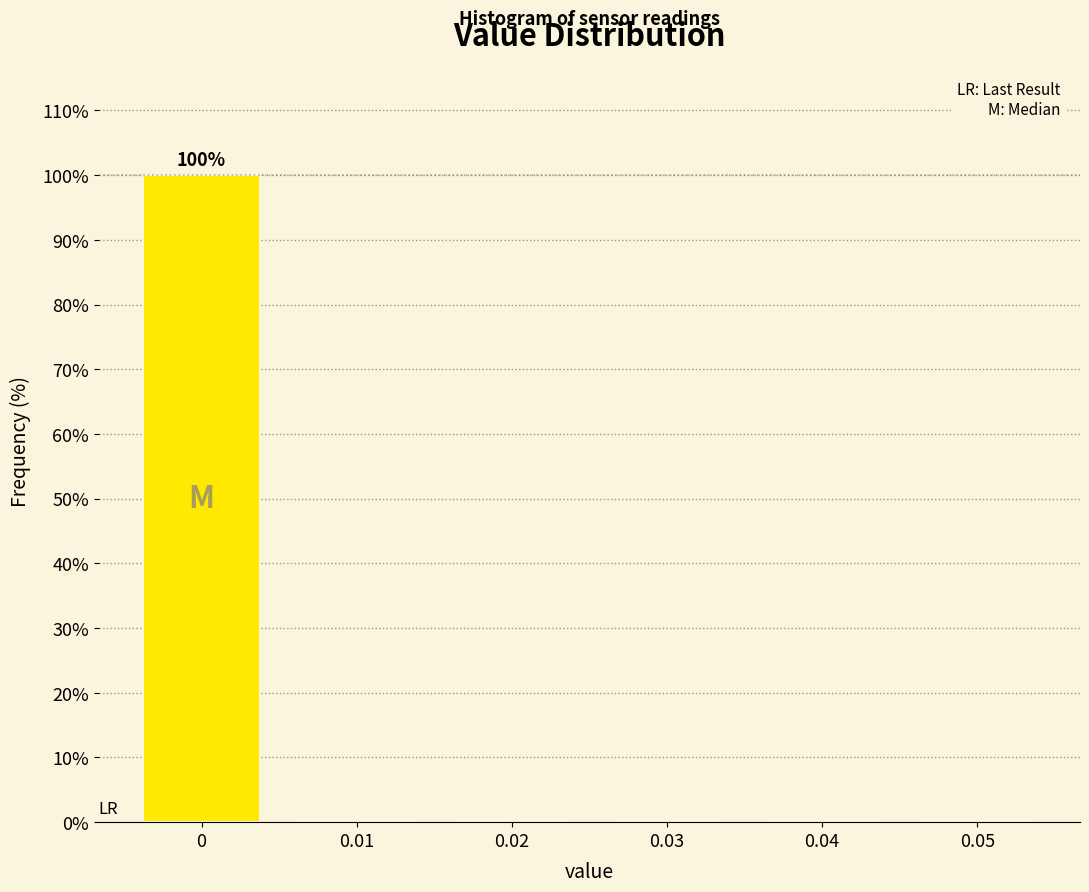

Which range on the x-axis has the tallest bar?

-0.005 to 0.005